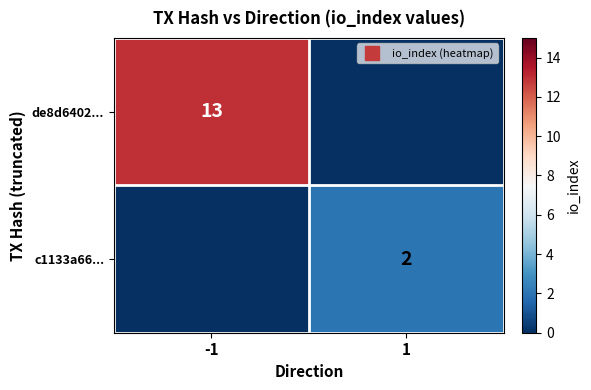

What is the total value across all series at -1?

13